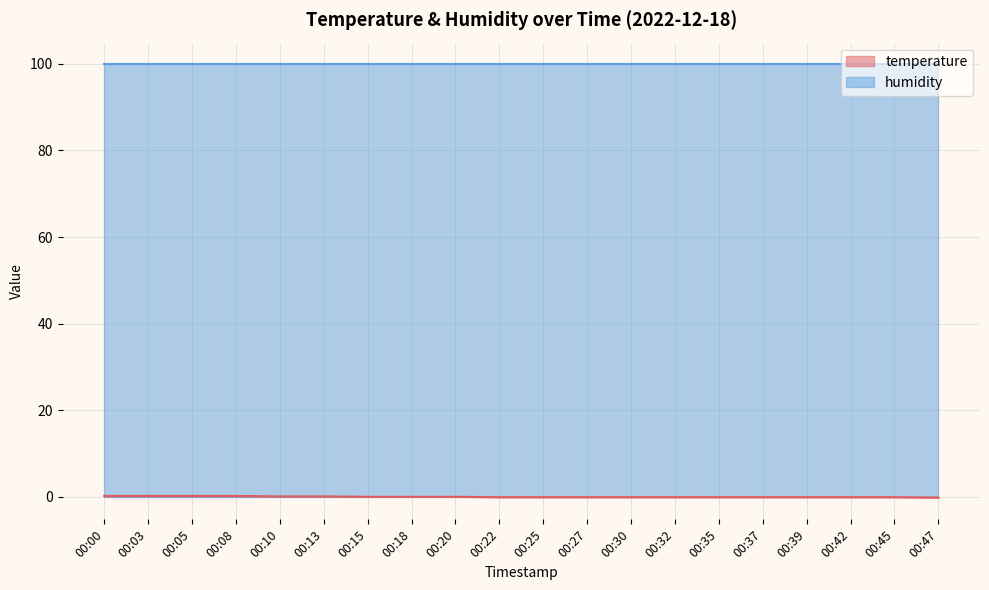

Does the chart display data point markers on the line(s)?

No